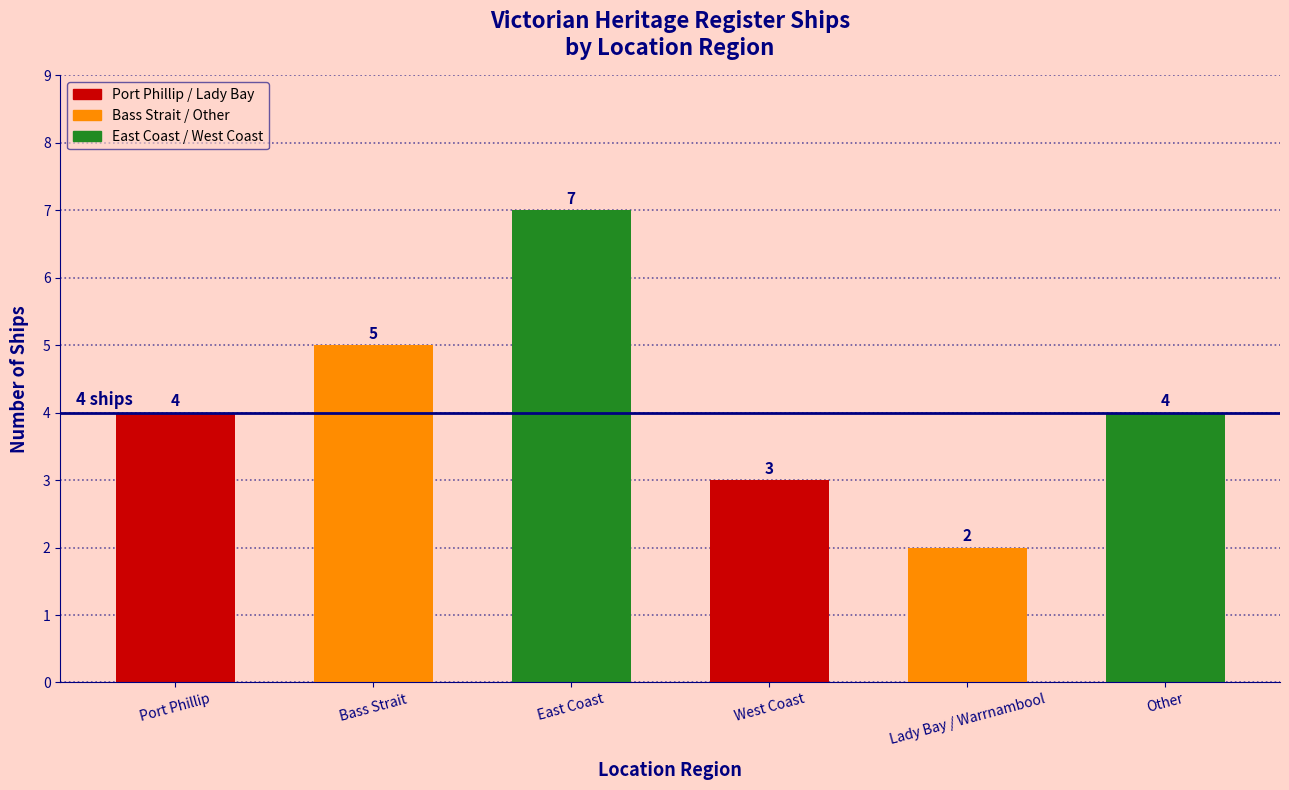

What is the label of the 4th bar from the right?

East Coast